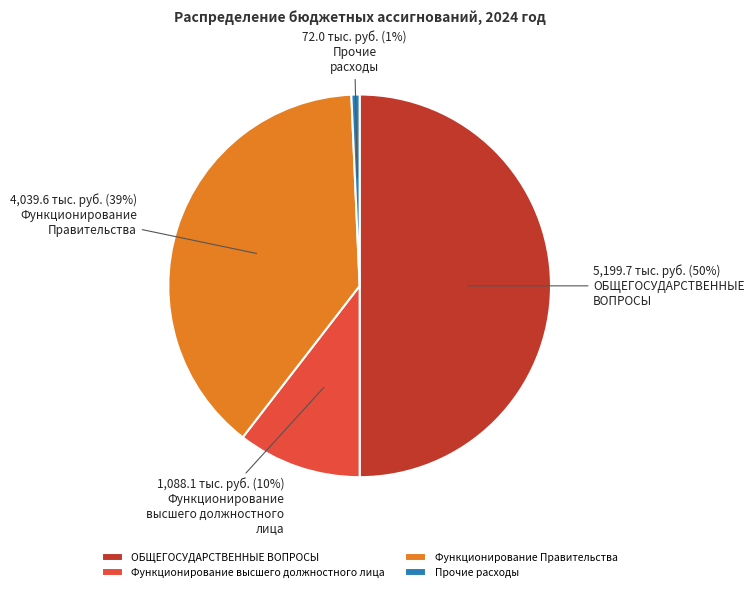

To the nearest percent, what is the average slice percentage?

25%